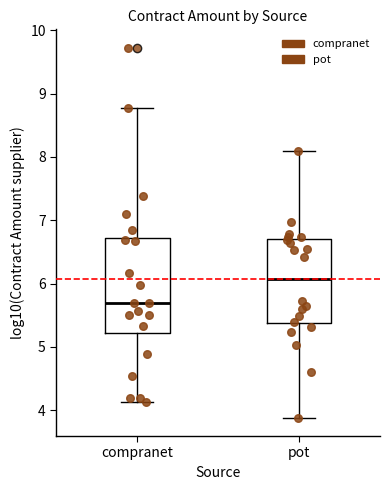

Which box is the tallest, from its lower edge to its upper edge?

compranet